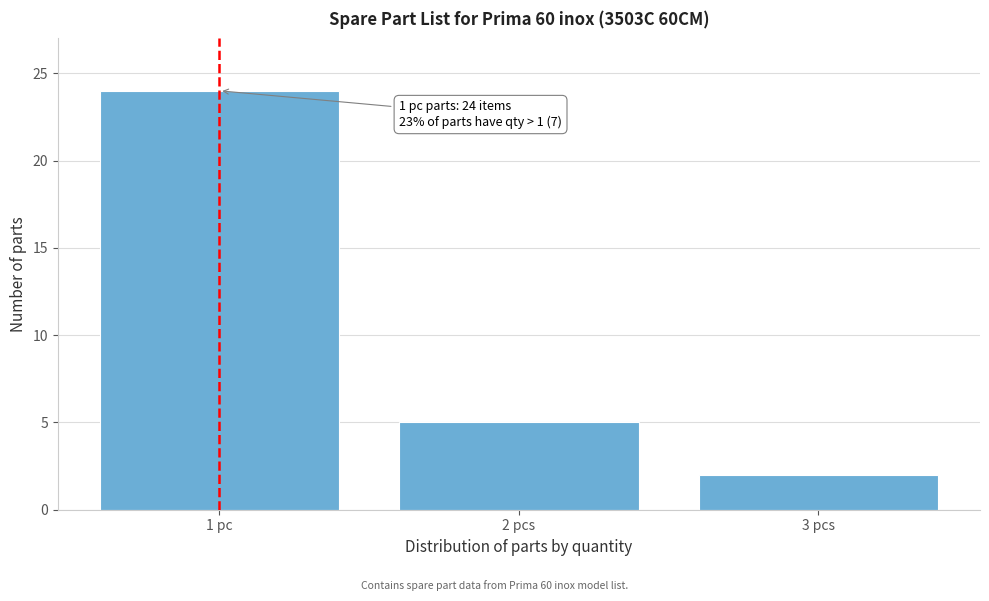

Reading right to left, extract all data points from this chart.

2	5	24